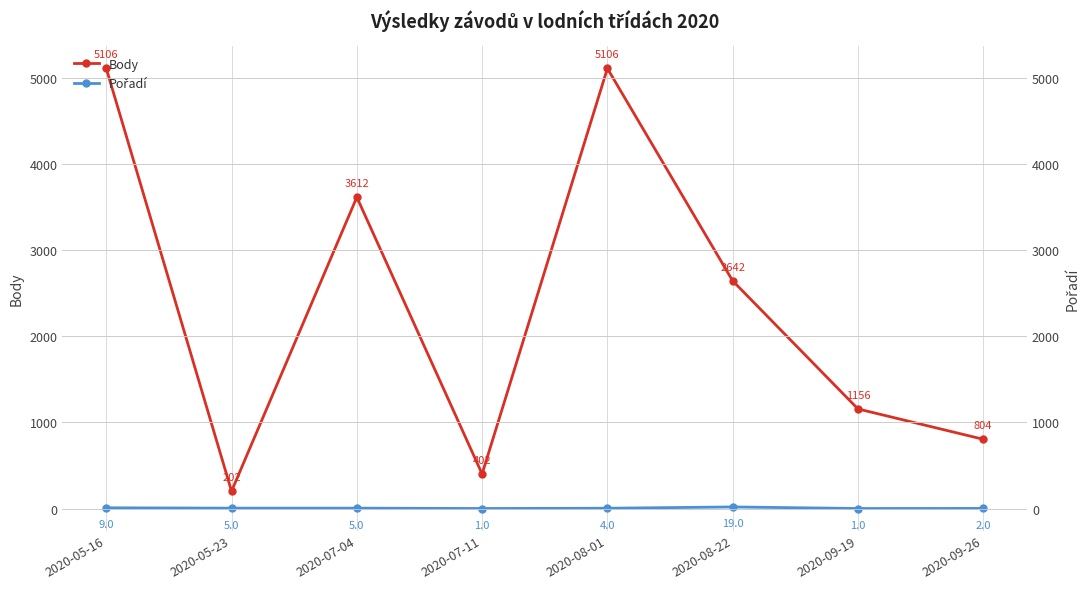

What is the label of the 1st point from the right?

2020-09-26